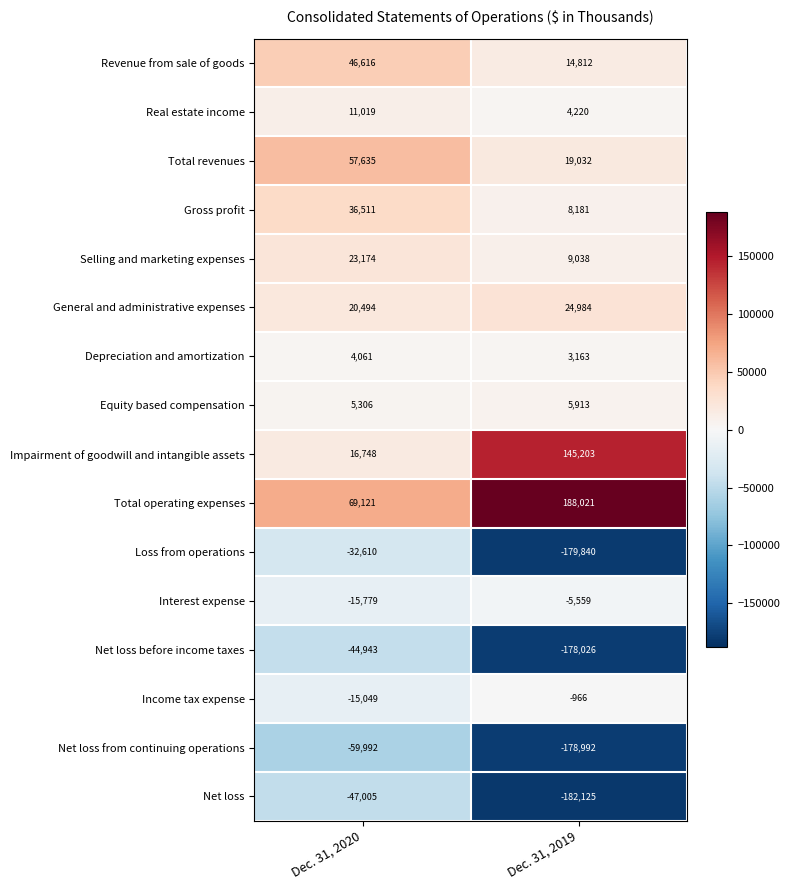

What is the spread (max minus min) of values at Dec. 31, 2019?

370146